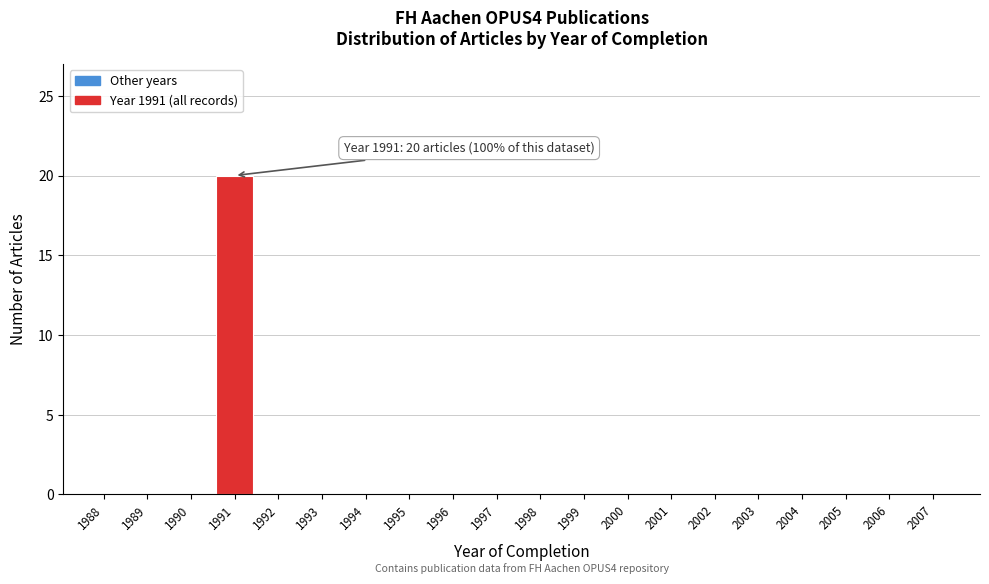

Reading left to right, list all the values displayed in this chart.

1988=0	1989=0	1990=0	1991=20	1992=0	1993=0	1994=0	1995=0	1996=0	1997=0	1998=0	1999=0	2000=0	2001=0	2002=0	2003=0	2004=0	2005=0	2006=0	2007=0